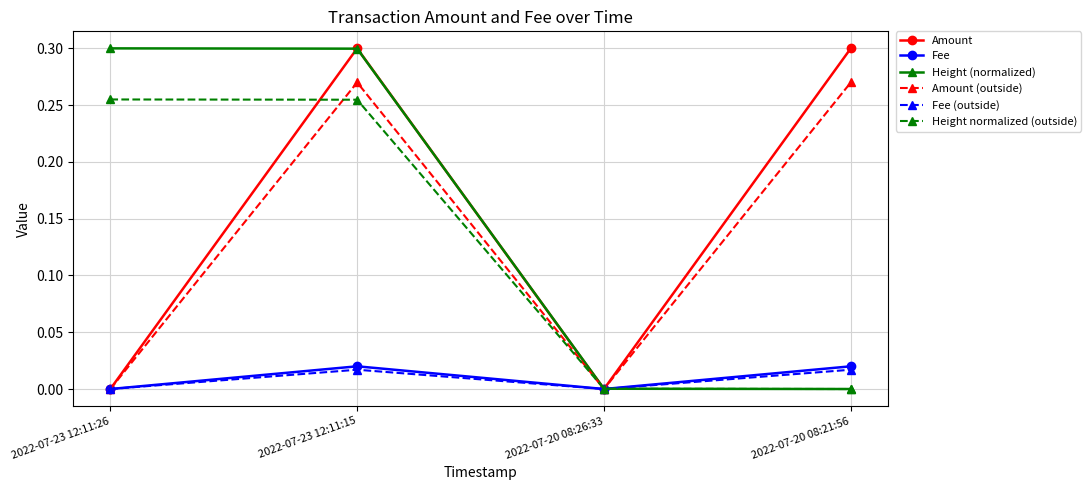

What is the label of the 1st point from the left?

2022-07-23 12:11:26